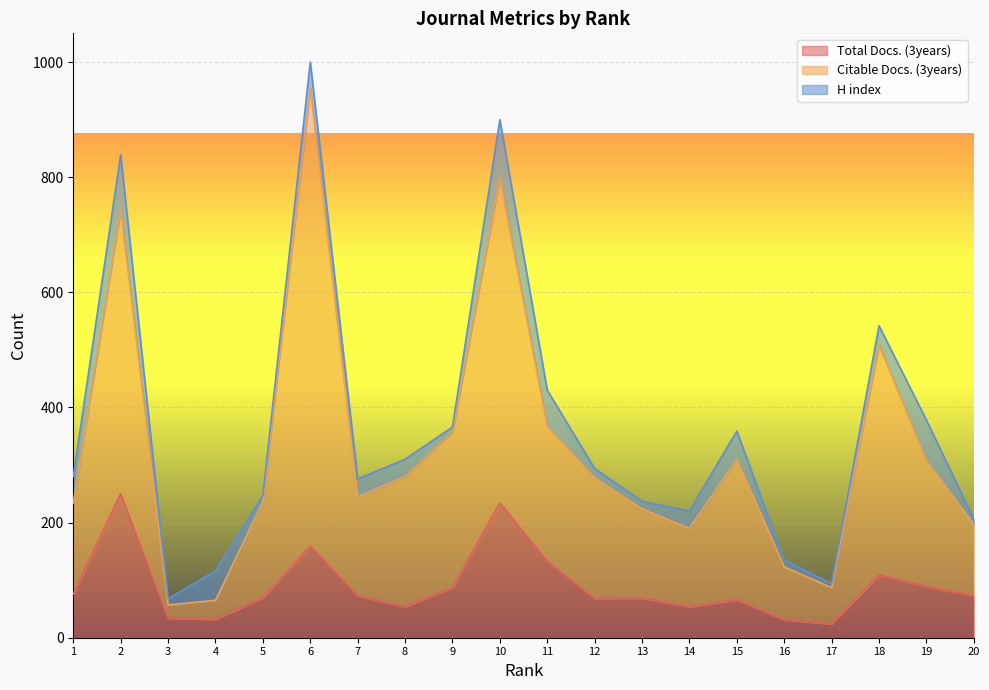

True or false: Total Docs. (3years) and Citable Docs. (3years) intersect in this chart.

False